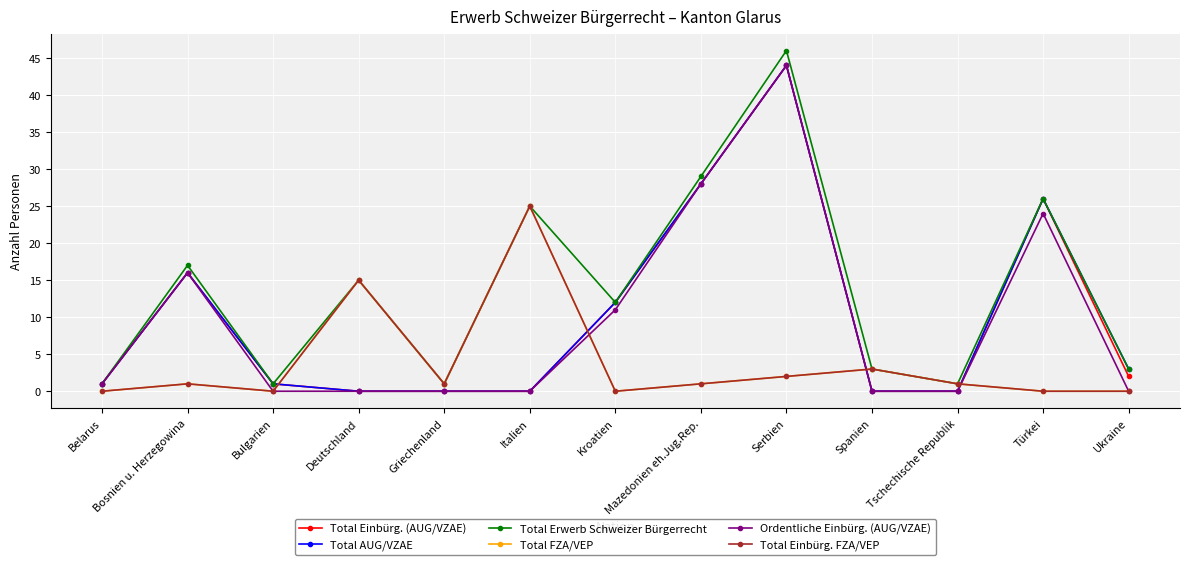

Is this an area chart (filled region under the line)?

No